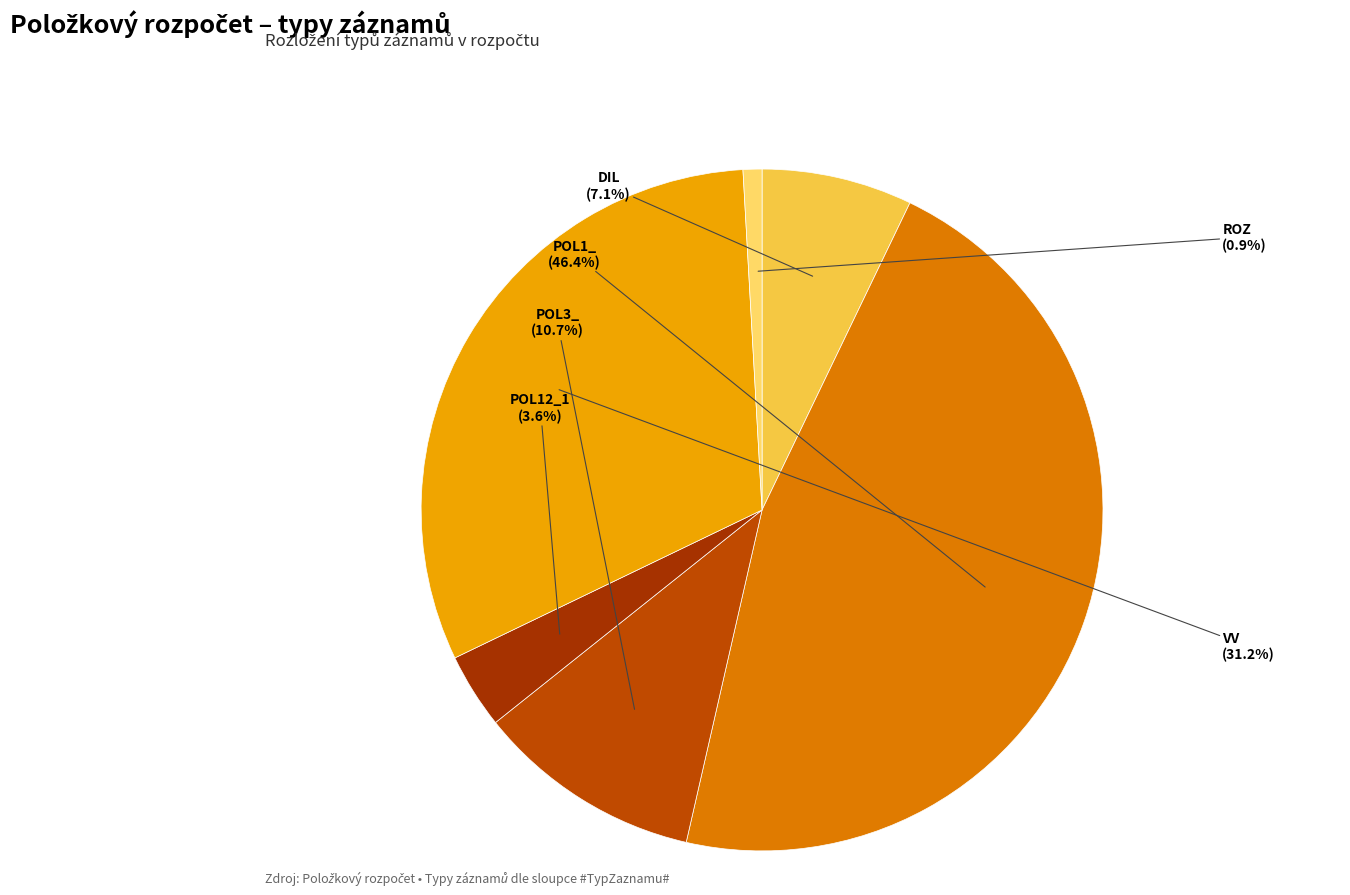

True or false: VV accounts for 31% of the total.

True